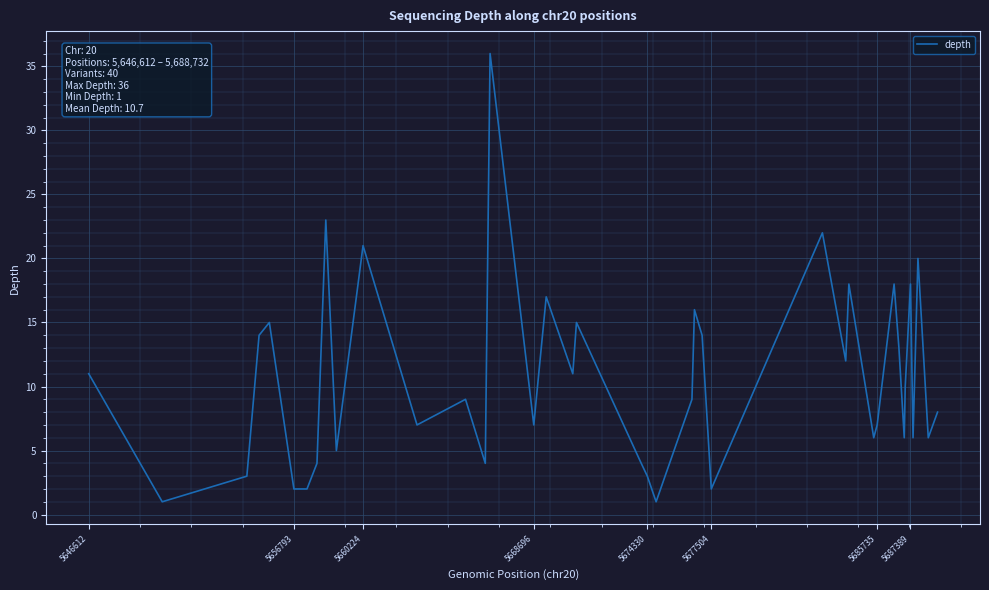

Does the chart display data point markers on the line(s)?

No